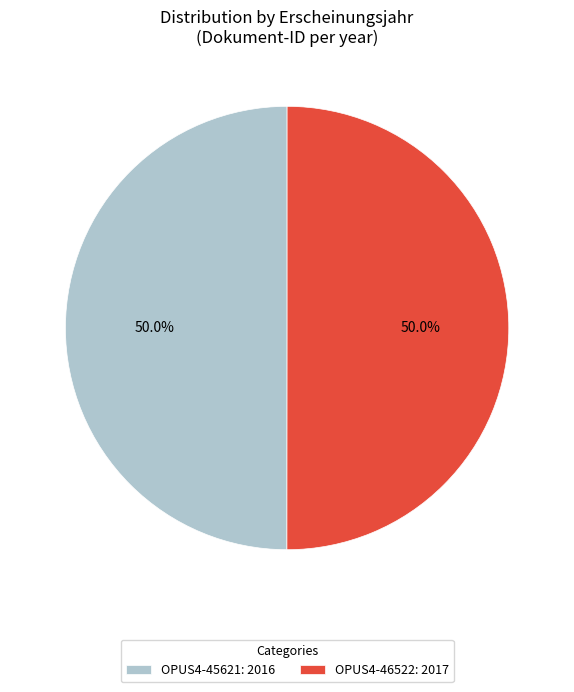

What portion of the pie excludes OPUS4-46522?

50.0%